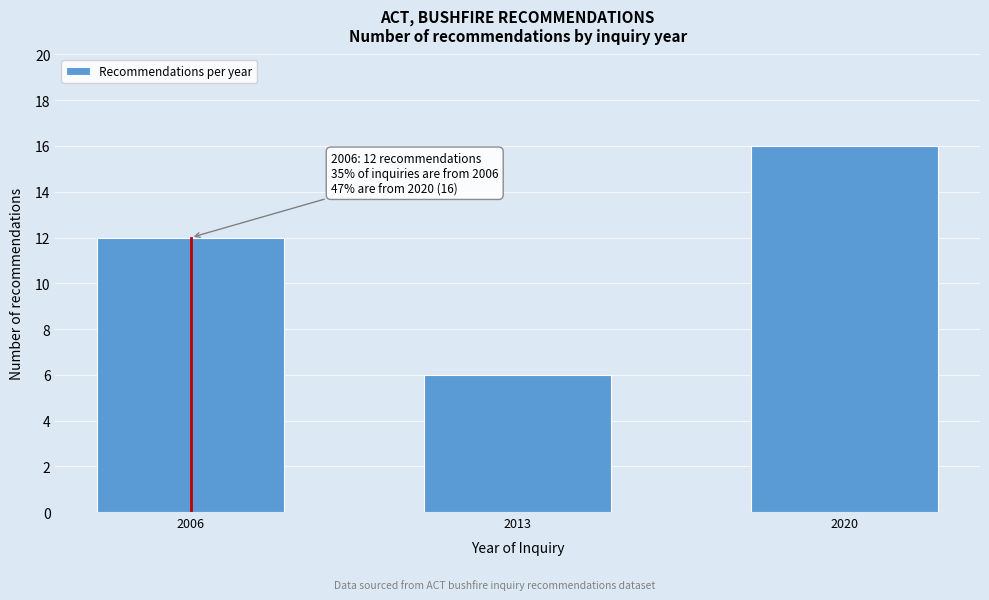

Reading left to right, what are all the values shown in this chart?

2006=12	2013=6	2020=16